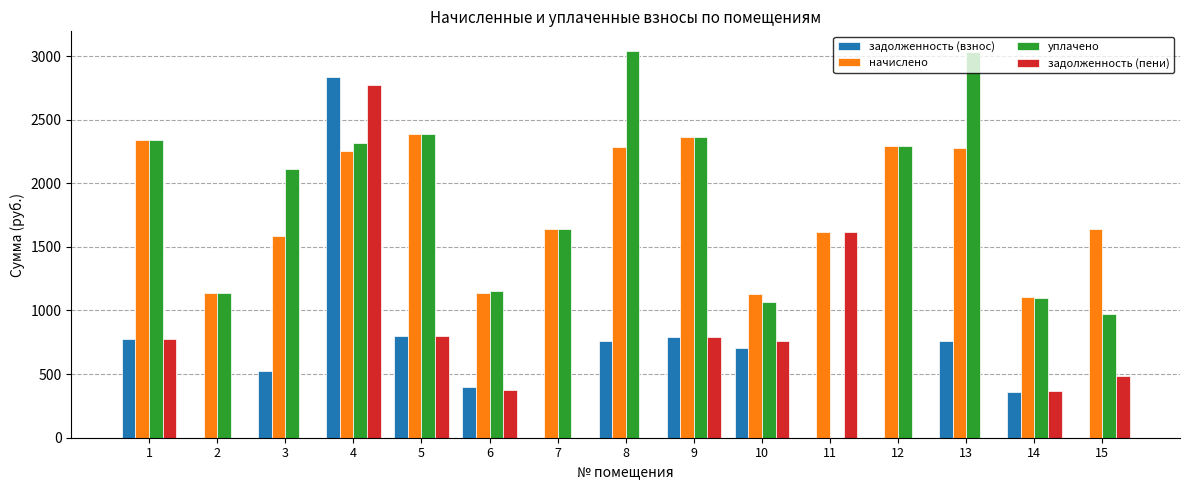

What is the average value of the задолженность (пени) series?

583.1